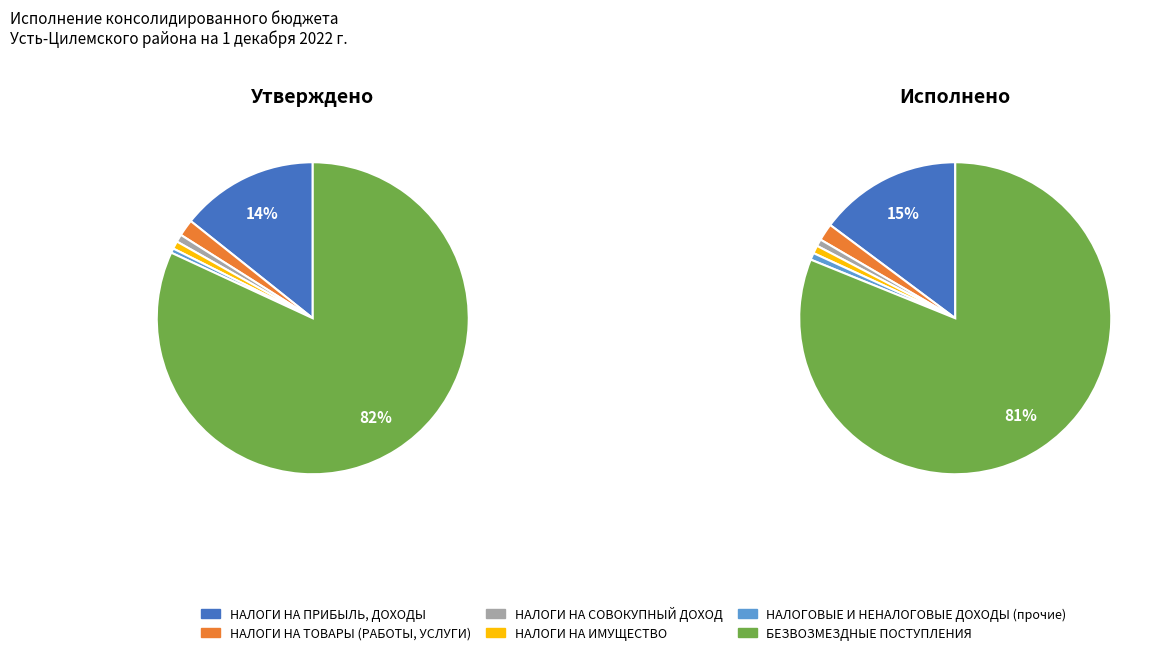

The НАЛОГИ НА ИМУЩЕСТВО slice represents 1% of the pie. True or false?

True